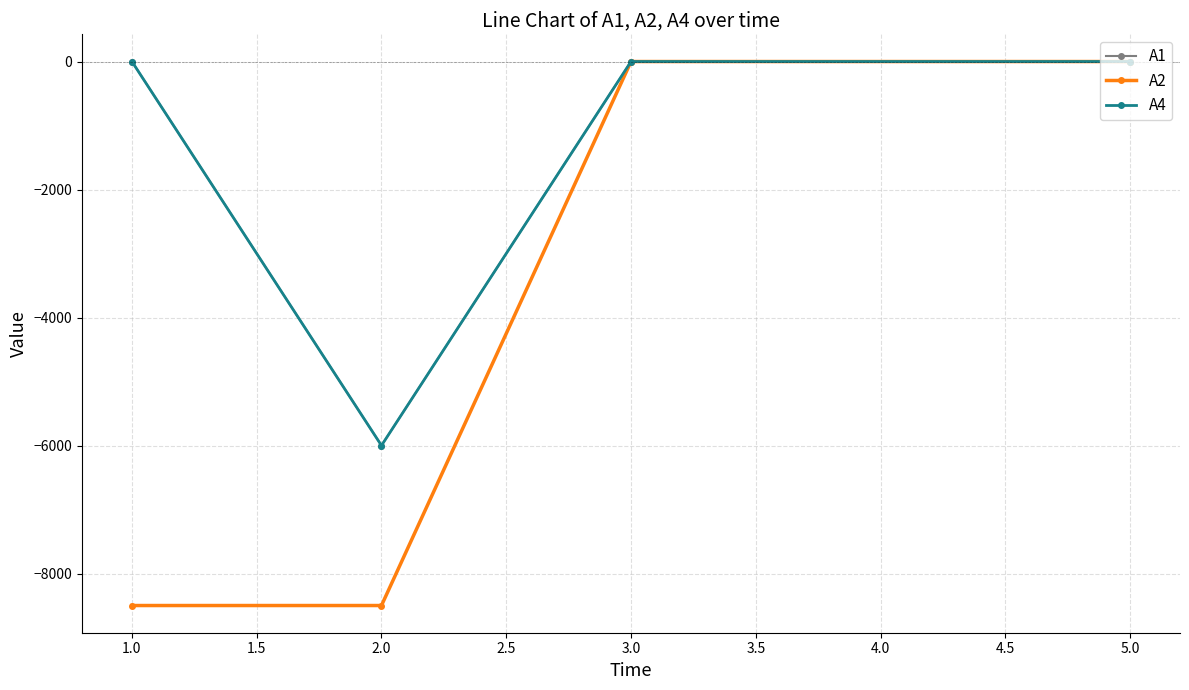

Is this an area chart (filled region under the line)?

No